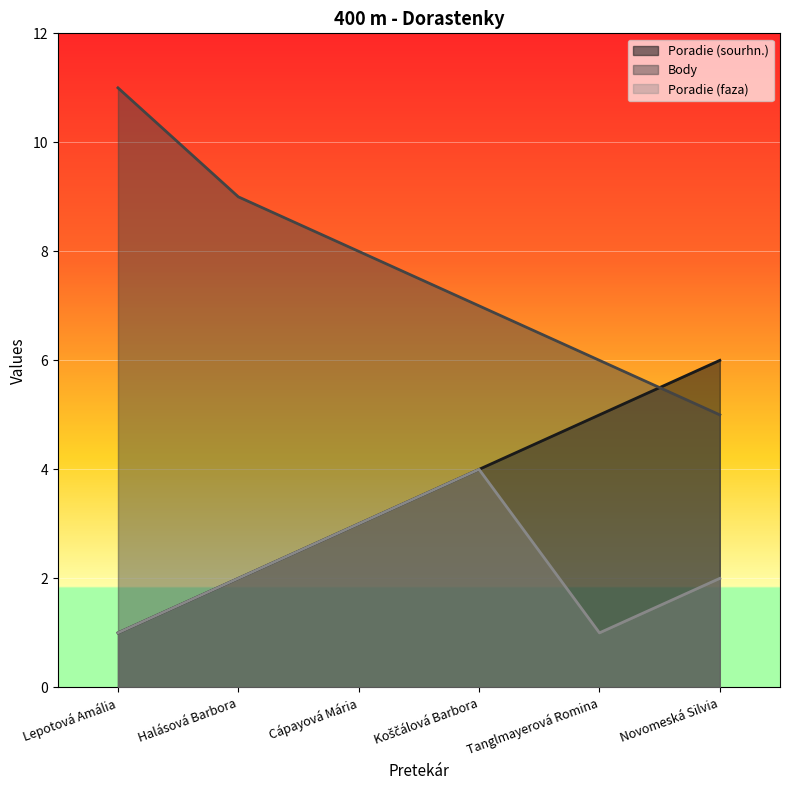

In Poradie (faza), how many points are lower than both neighbors (excluding endpoints)?

1